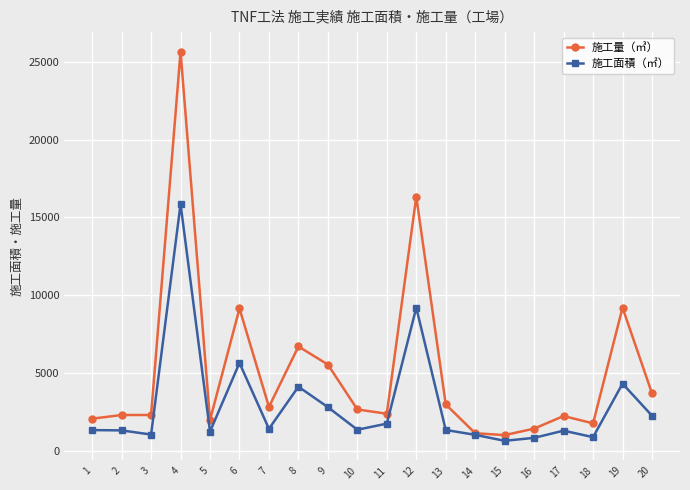

What is the value of the 施工面積（㎡） point at the 20th from the left?

2260